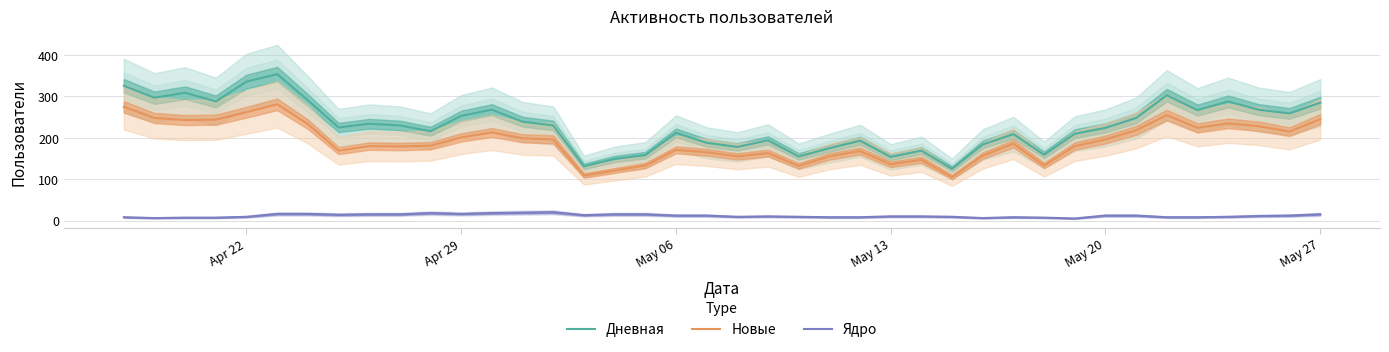

At how many categories does at least one series exceed 49?

40